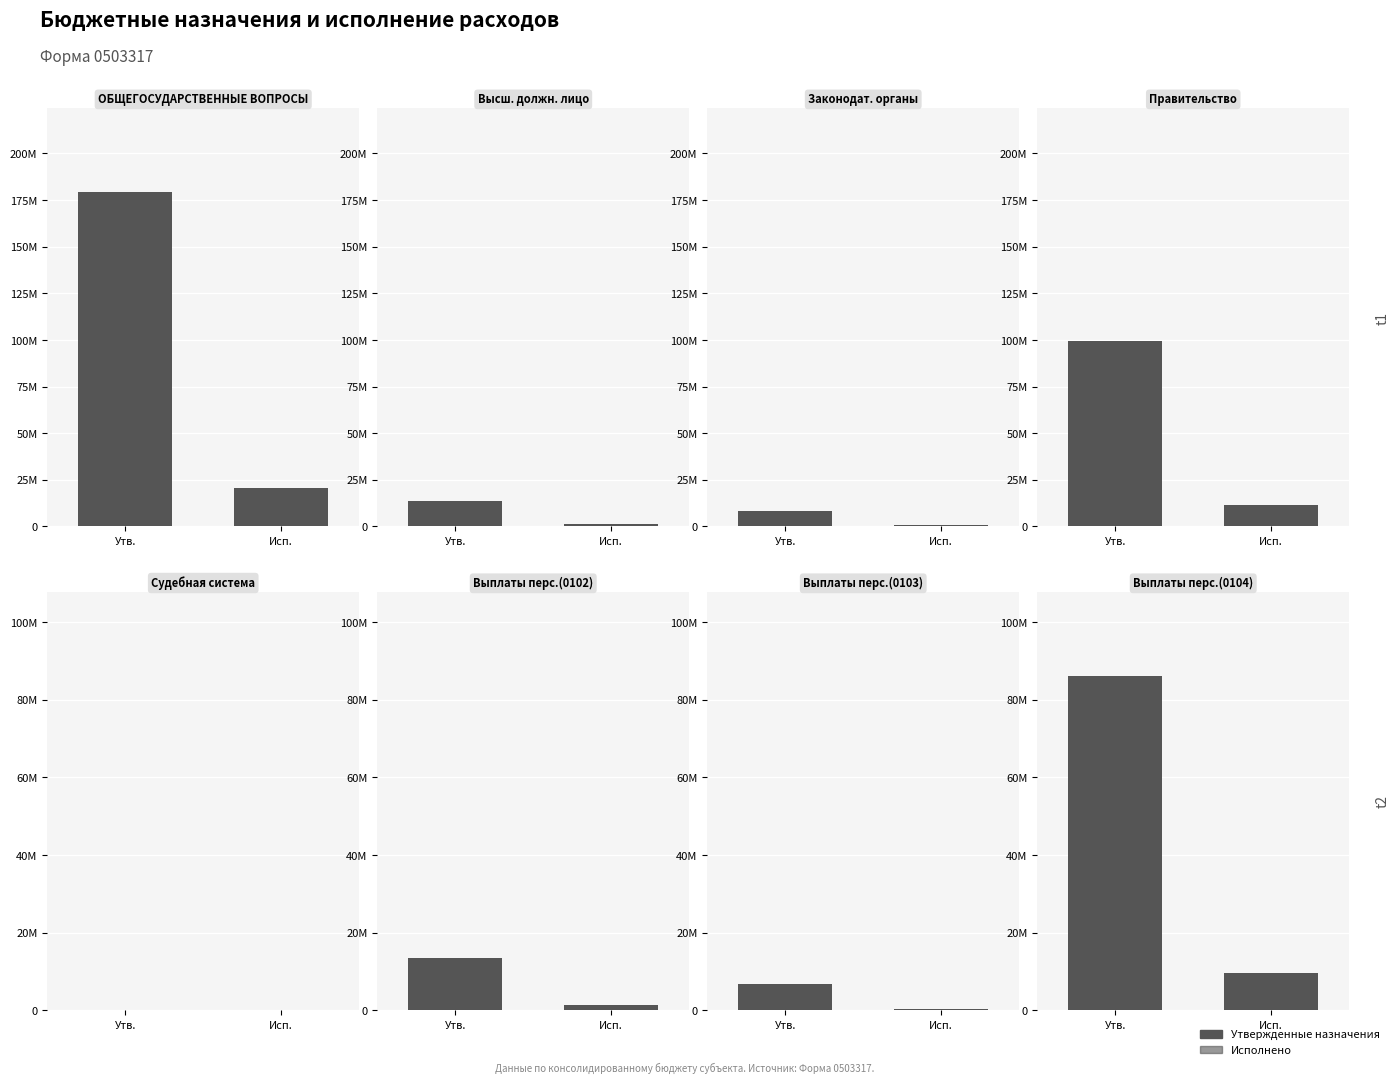

How many values in the Утвержденные (консолид.) series are below 13468900?

3